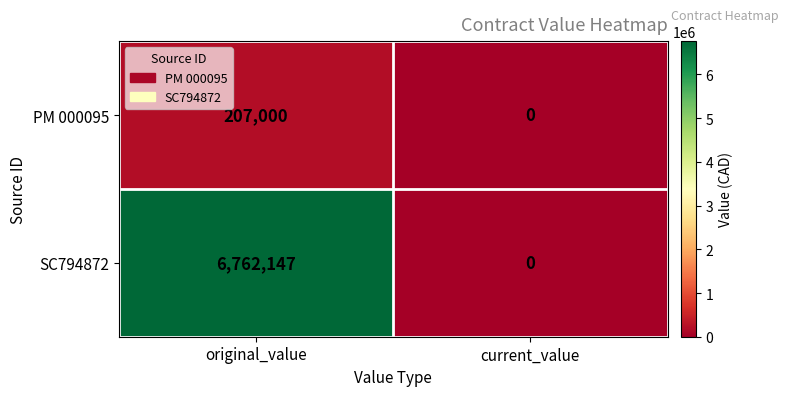

What is the average value of the PM 000095 series?

103500